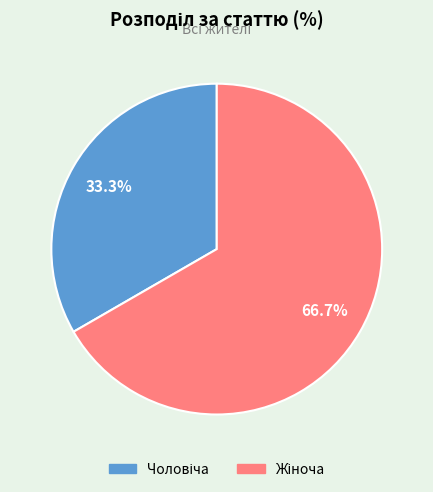

How many slices are in this pie chart?

2